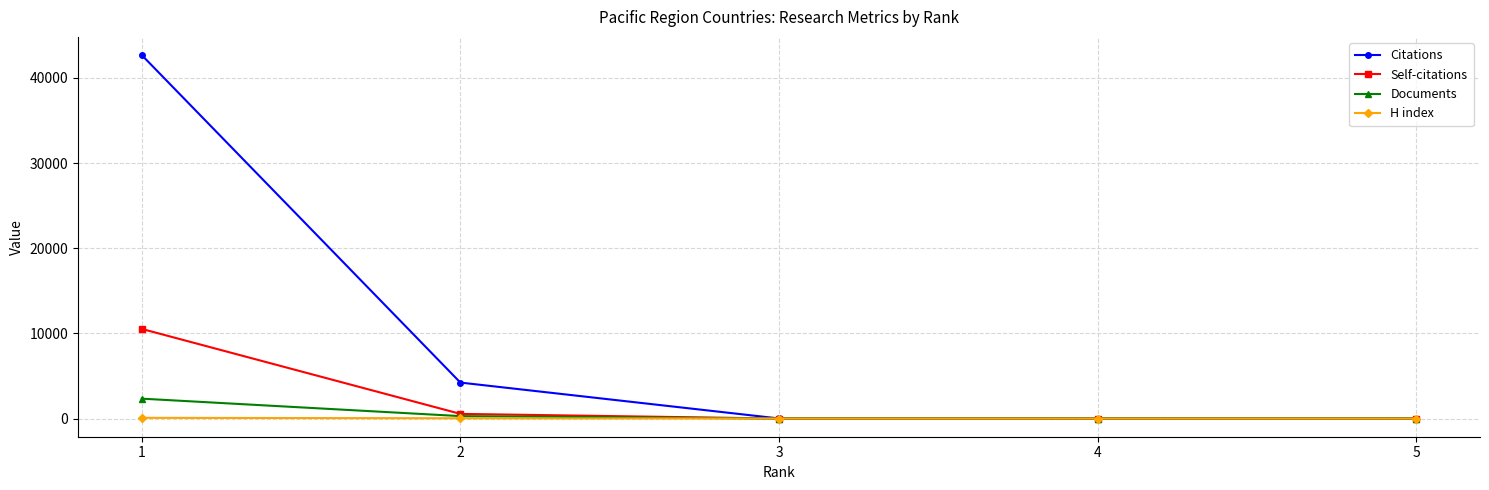

True or false: Self-citations has more than 2 interior local peaks.

False